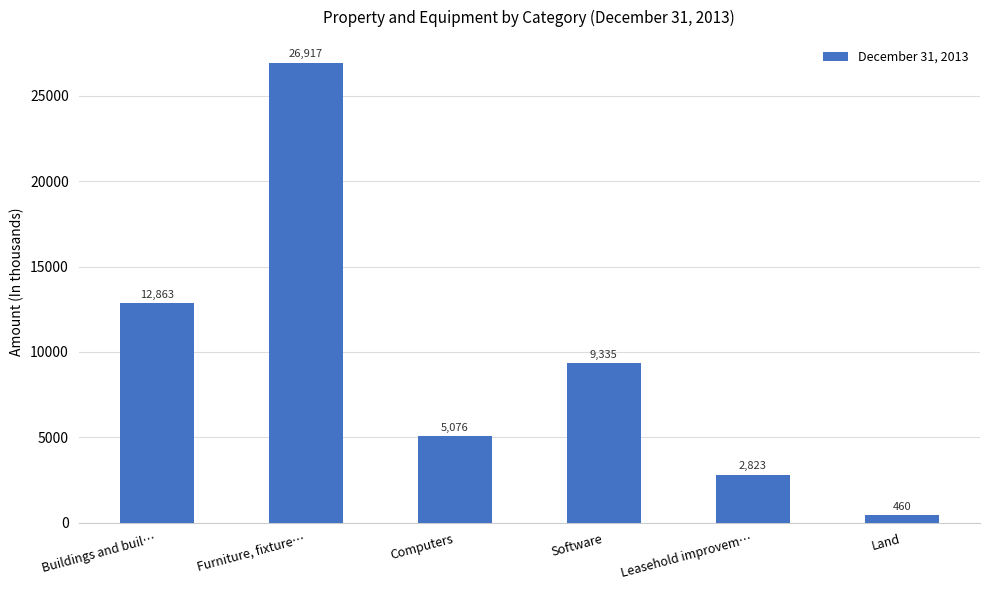

How many values are below 9335?

3